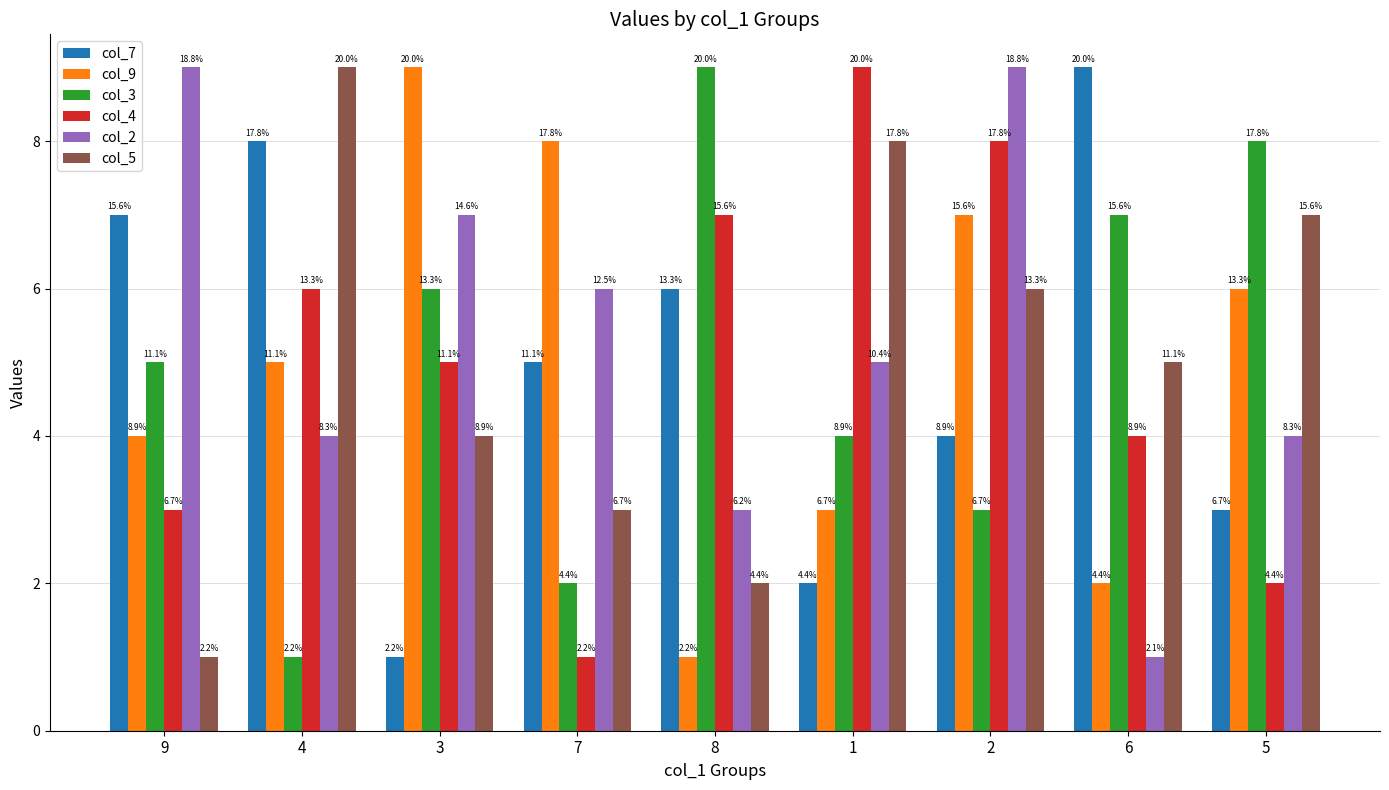

Which series changed the most between 4 and 1?

col_7